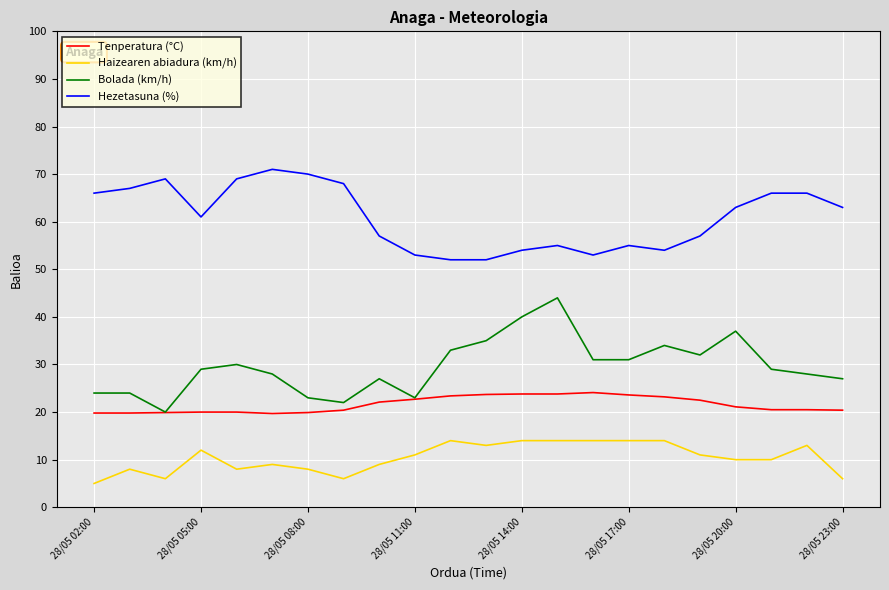

True or false: Bolada (km/h) and Haizearen abiadura (km/h) cross at least once.

False